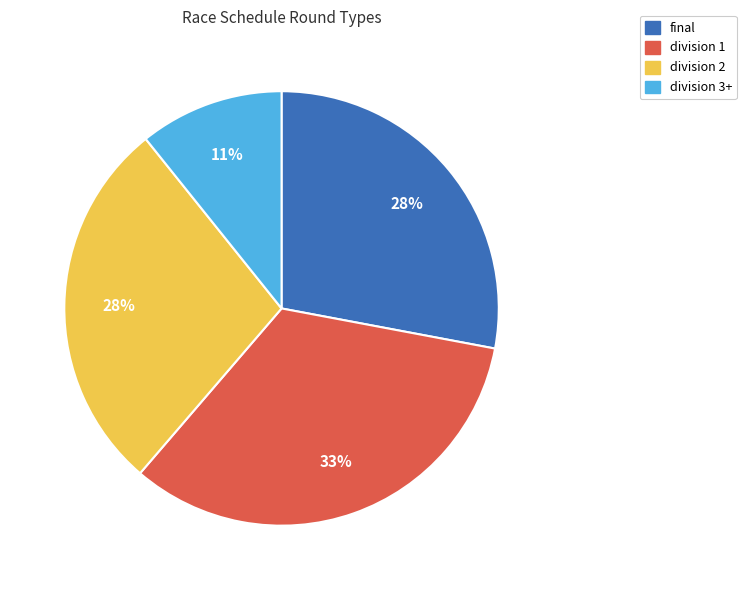

The division 3+ slice represents 1% of the pie. True or false?

False